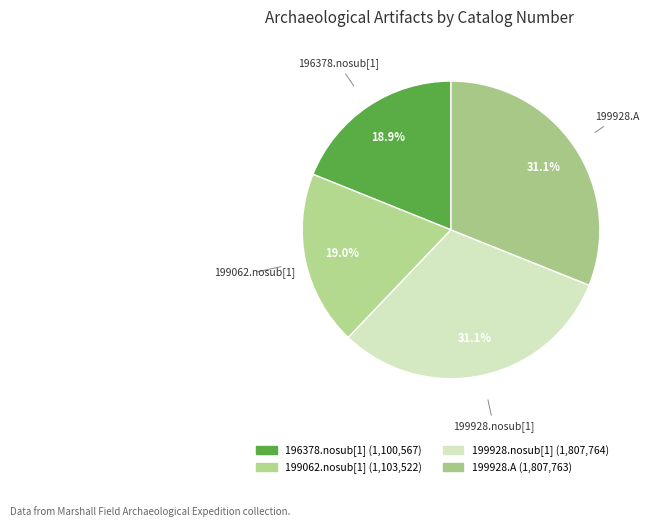

True or false: 196378.nosub[1] accounts for 19% of the total.

True